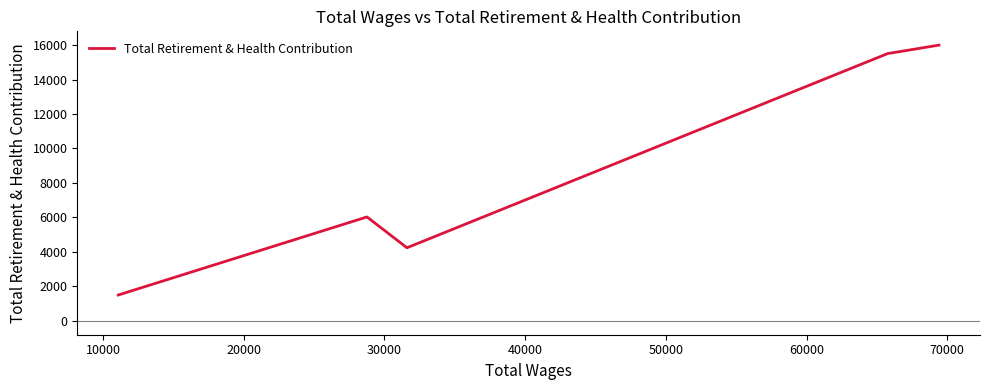

How many interior local valleys (lower than both neighbors) does the data have?

1